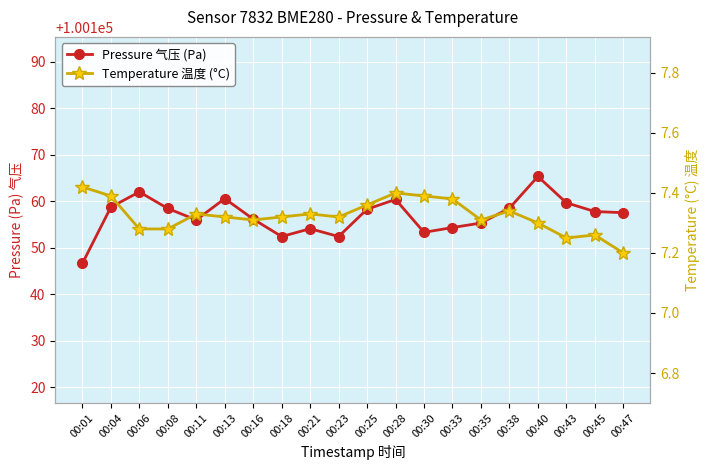

At which category does Temperature 温度 (°C) reach its first local peak?

00:11